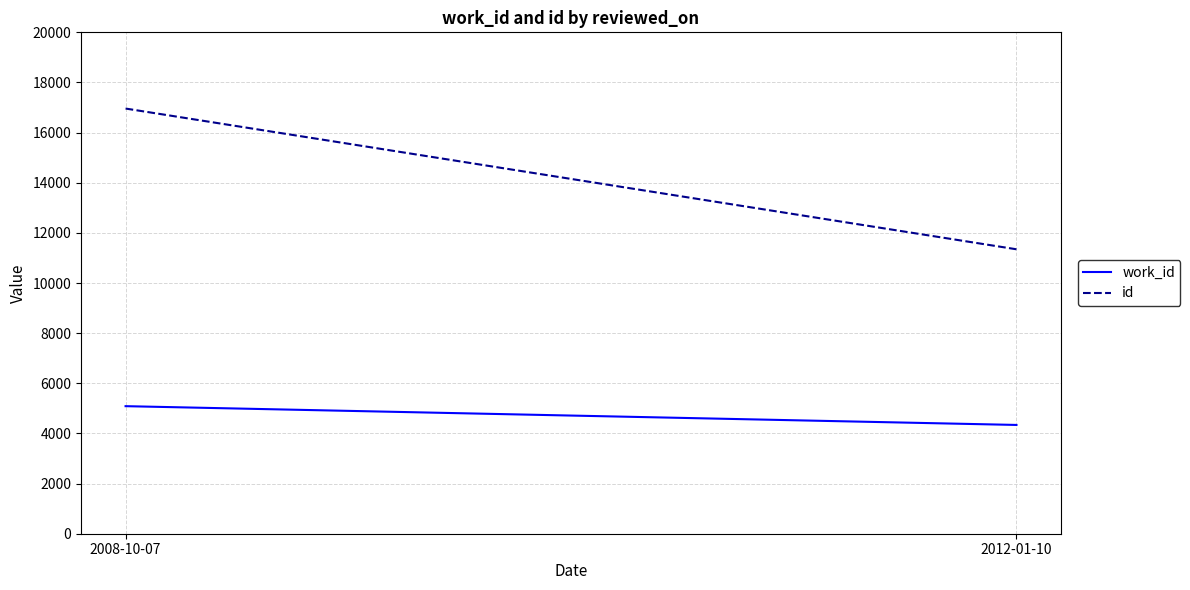

List the series in order of their overall mean, lowest first.

work_id, id